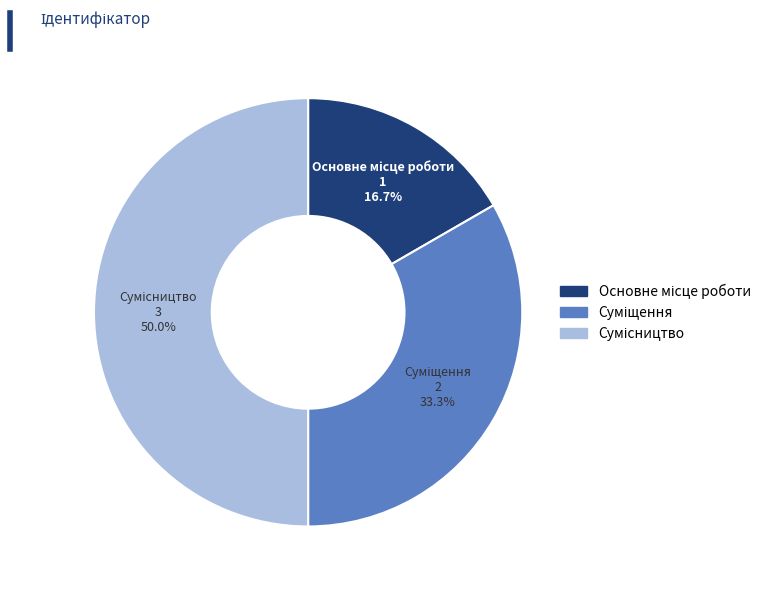

Is Суміщення the majority of the pie?

No